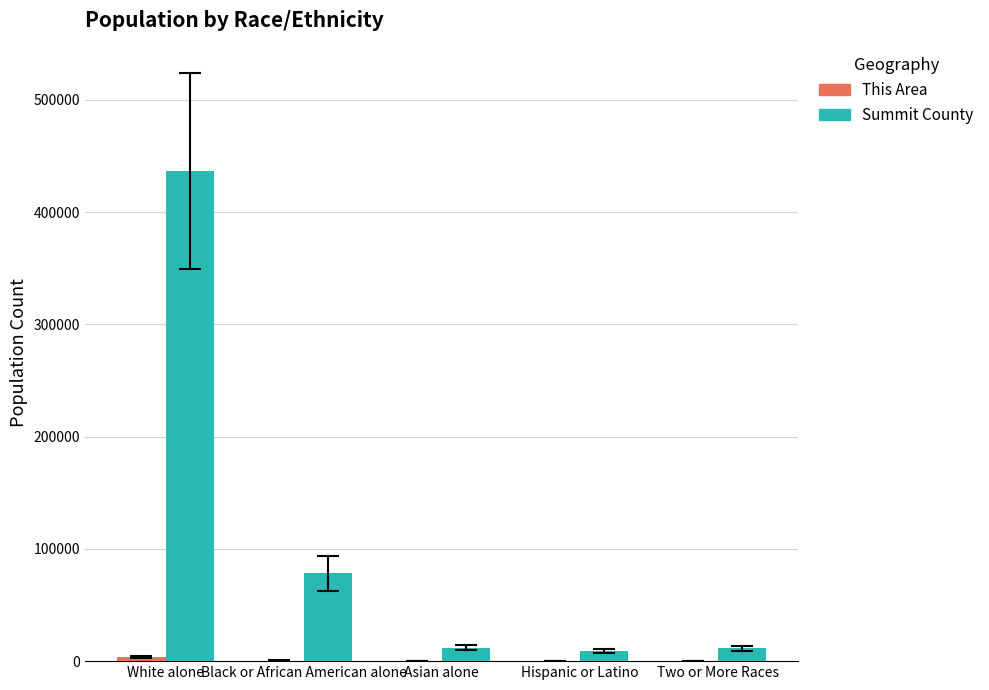

Between White alone and Two or More Races, which series saw the biggest shift?

Summit County